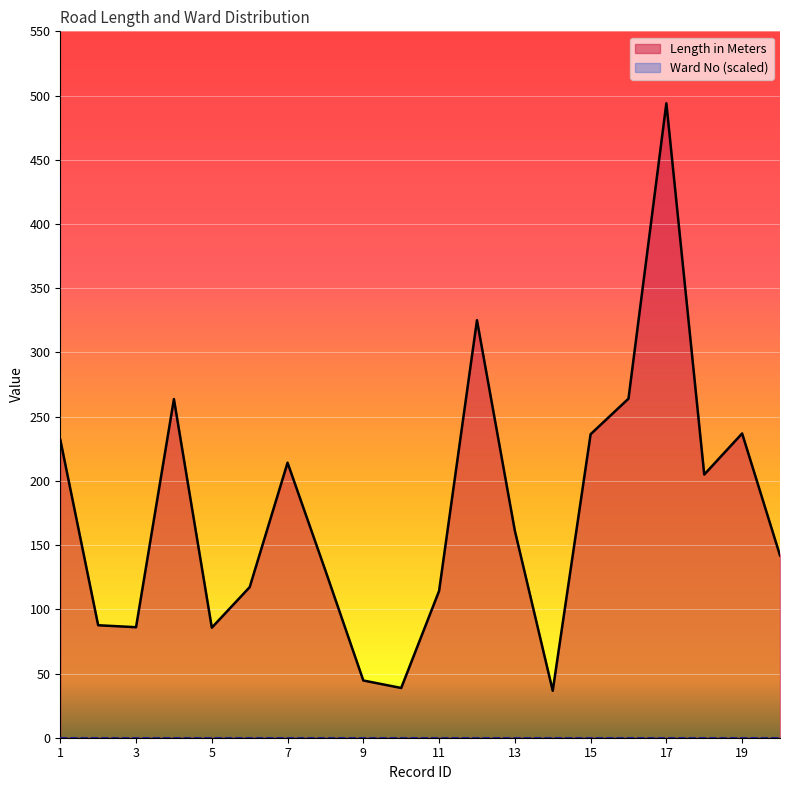

List the labels in order of value, largest first.

17, 12, 16, 4, 19, 15, 1, 7, 18, 13, 20, 8, 6, 11, 2, 3, 5, 9, 10, 14